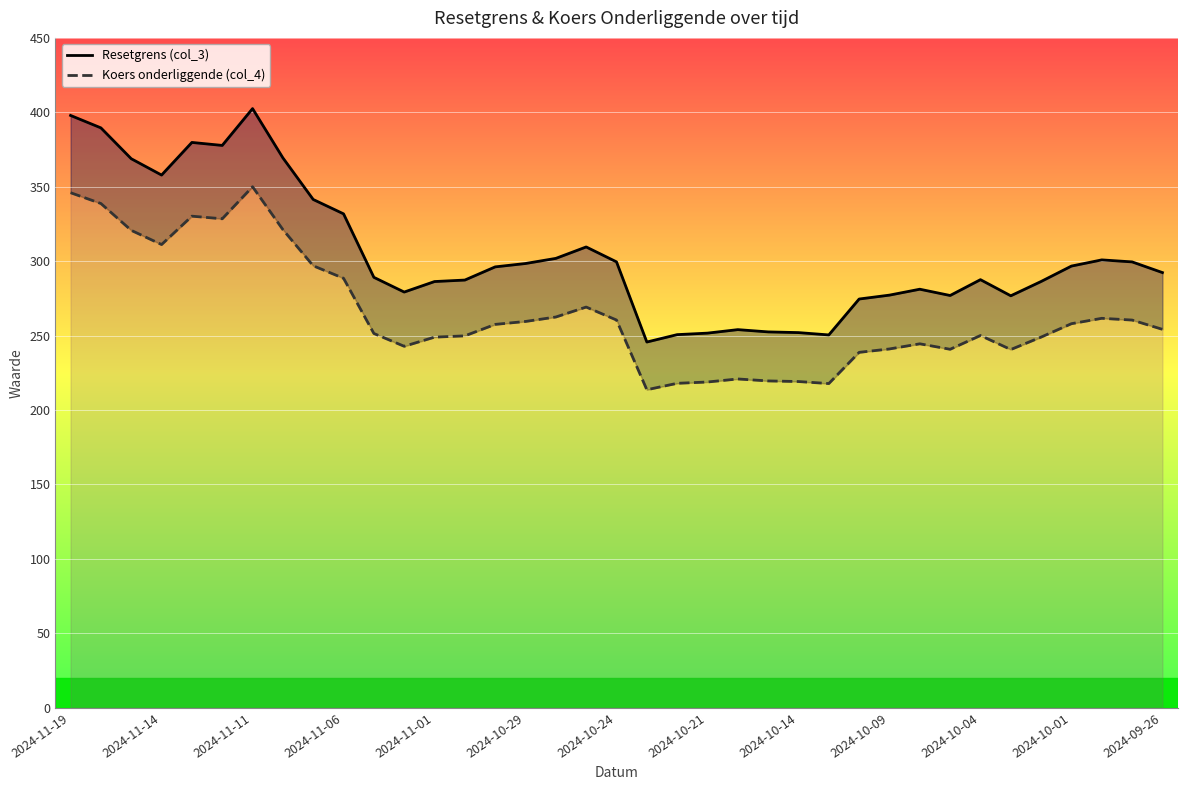

True or false: Resetgrens (col_3) and Koers onderliggende (col_4) cross at least once.

False